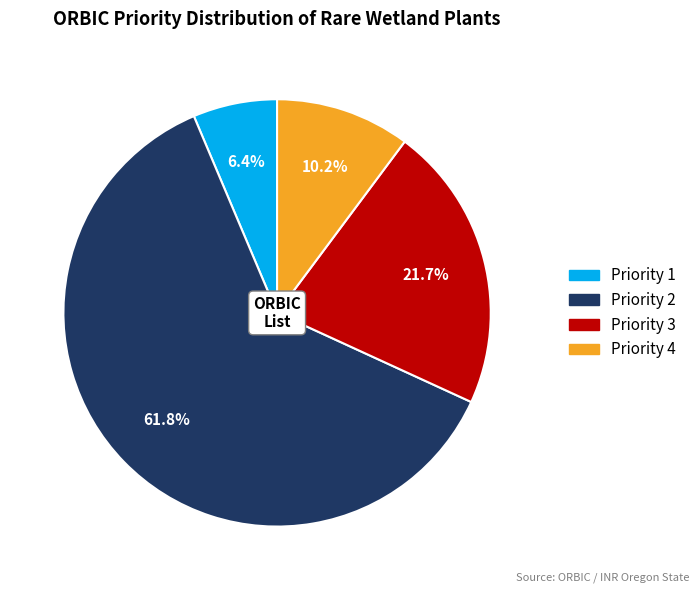

Does any single category account for the majority?

Yes